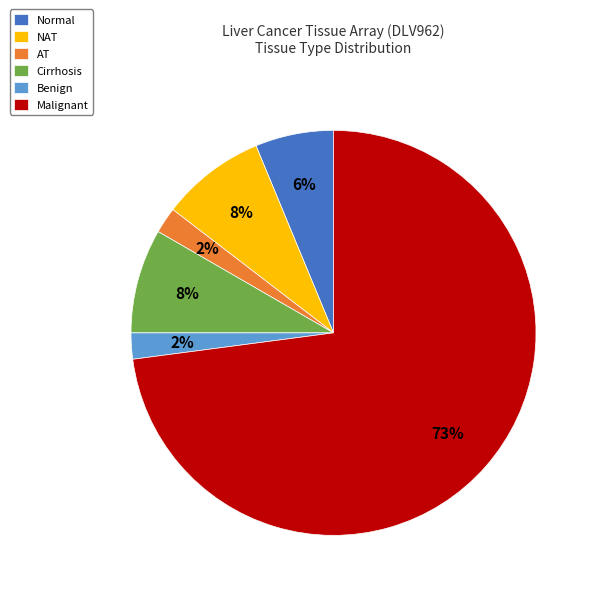

Which has a higher value, AT or Malignant?

Malignant